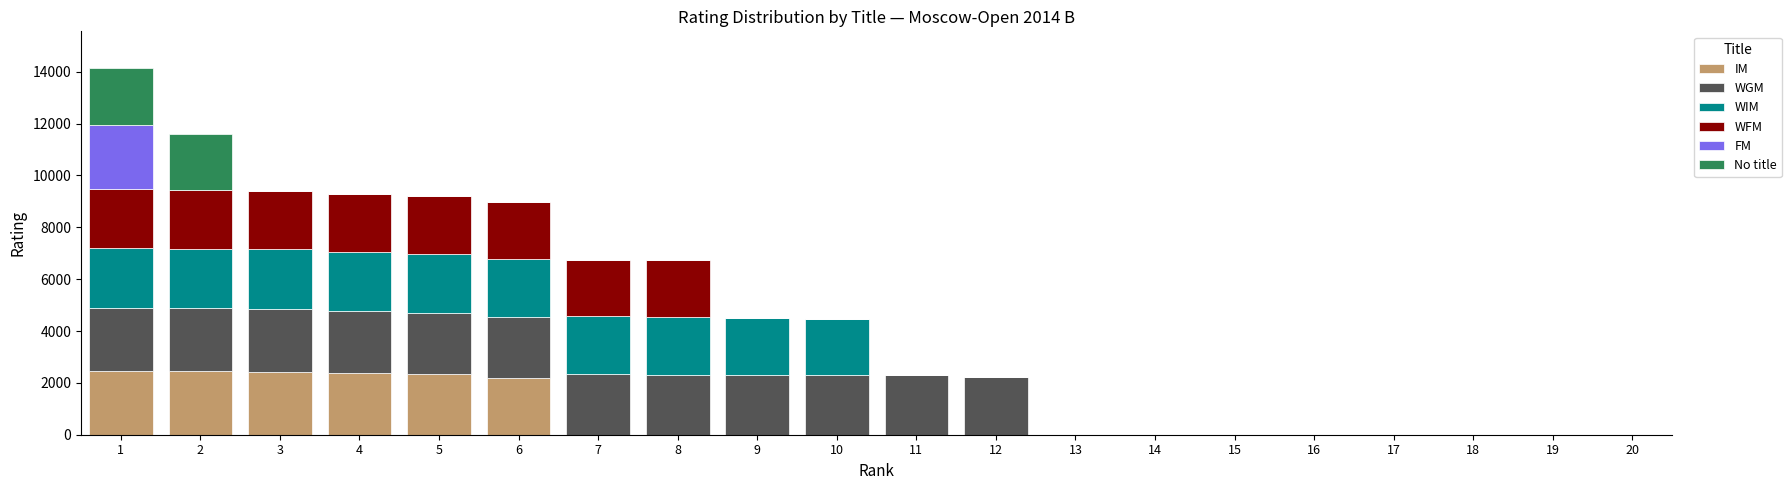

What is the difference between the maximum and minimum values in the IM series?

2452